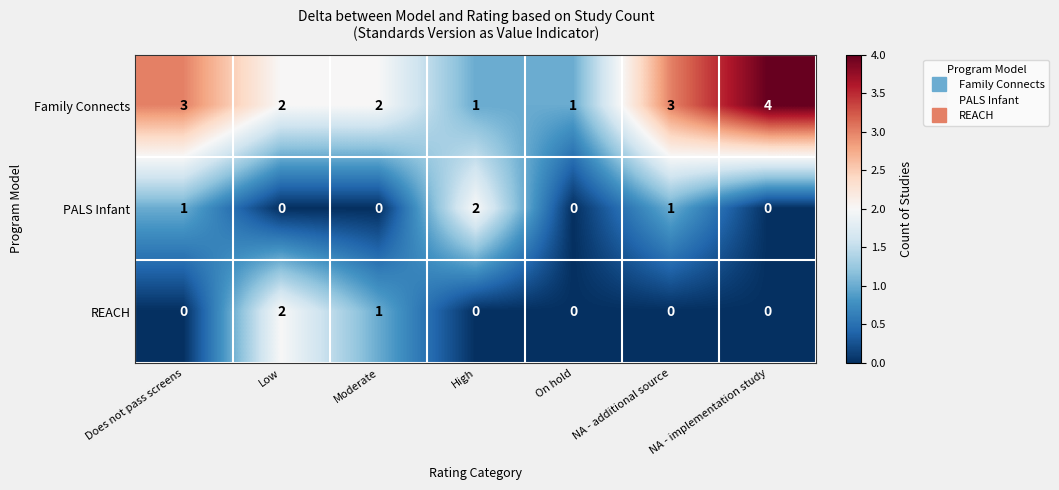

Which series has the largest total across all categories?

Family Connects